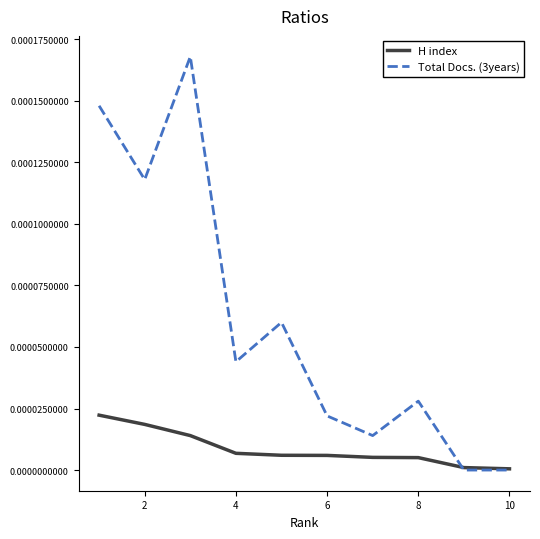

Which series has the largest total across all categories?

Total Docs. (3years)